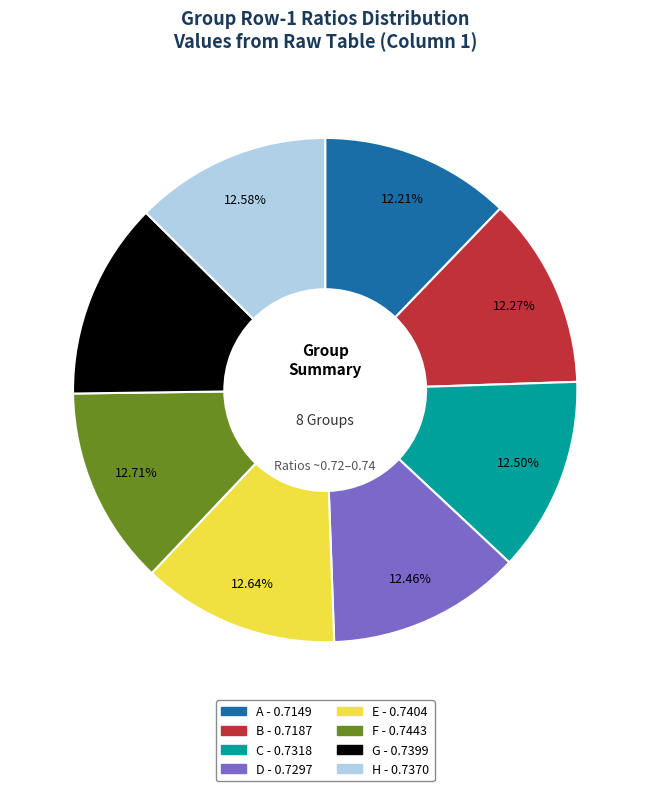

Is the sum of B and G greater than half?

No